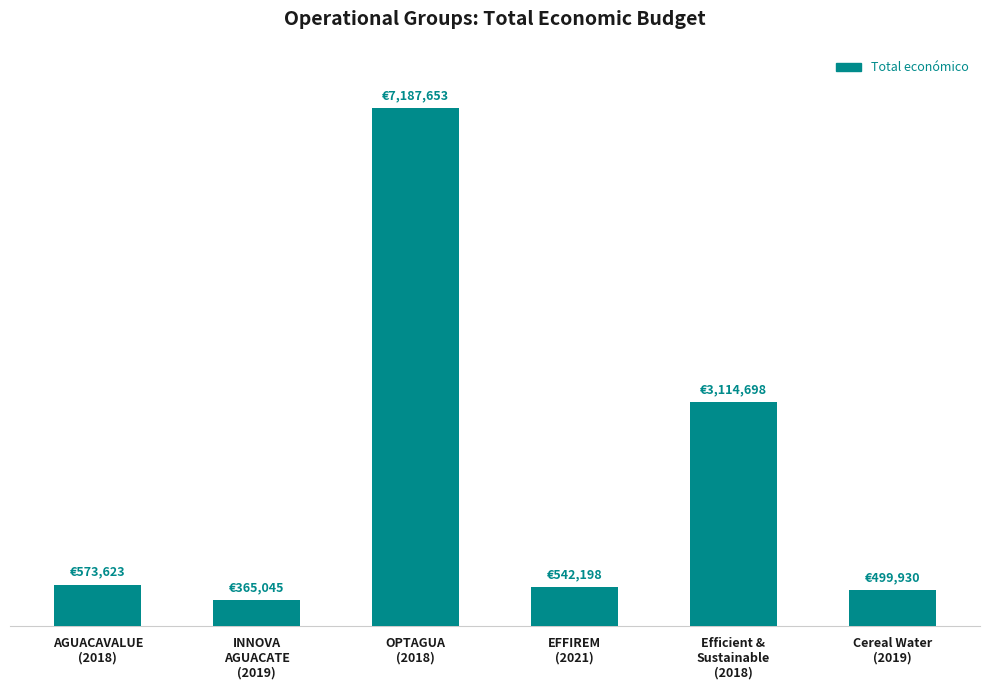

Reading left to right, transcribe all the data shown in this chart.

AGUACAVALUE
(2018)=573623	INNOVA
AGUACATE
(2019)=365045	OPTAGUA
(2018)=7187653	EFFIREM
(2021)=542198	Efficient &
Sustainable
(2018)=3114698	Cereal Water
(2019)=499930